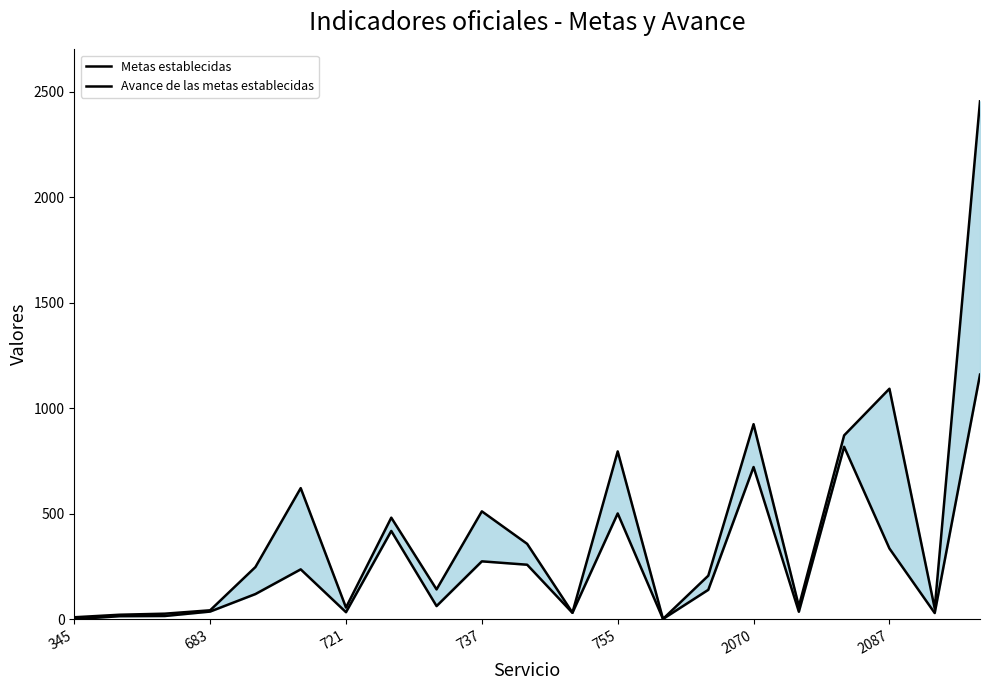

How many lines are shown in the chart?

2